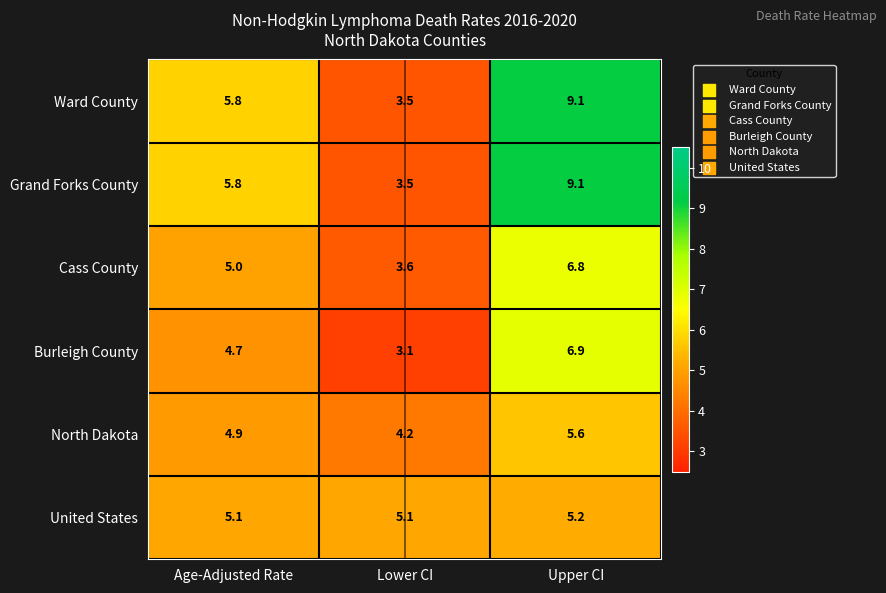

Is the value of Ward County at Upper CI greater than the value of United States at Age-Adjusted Rate?

Yes